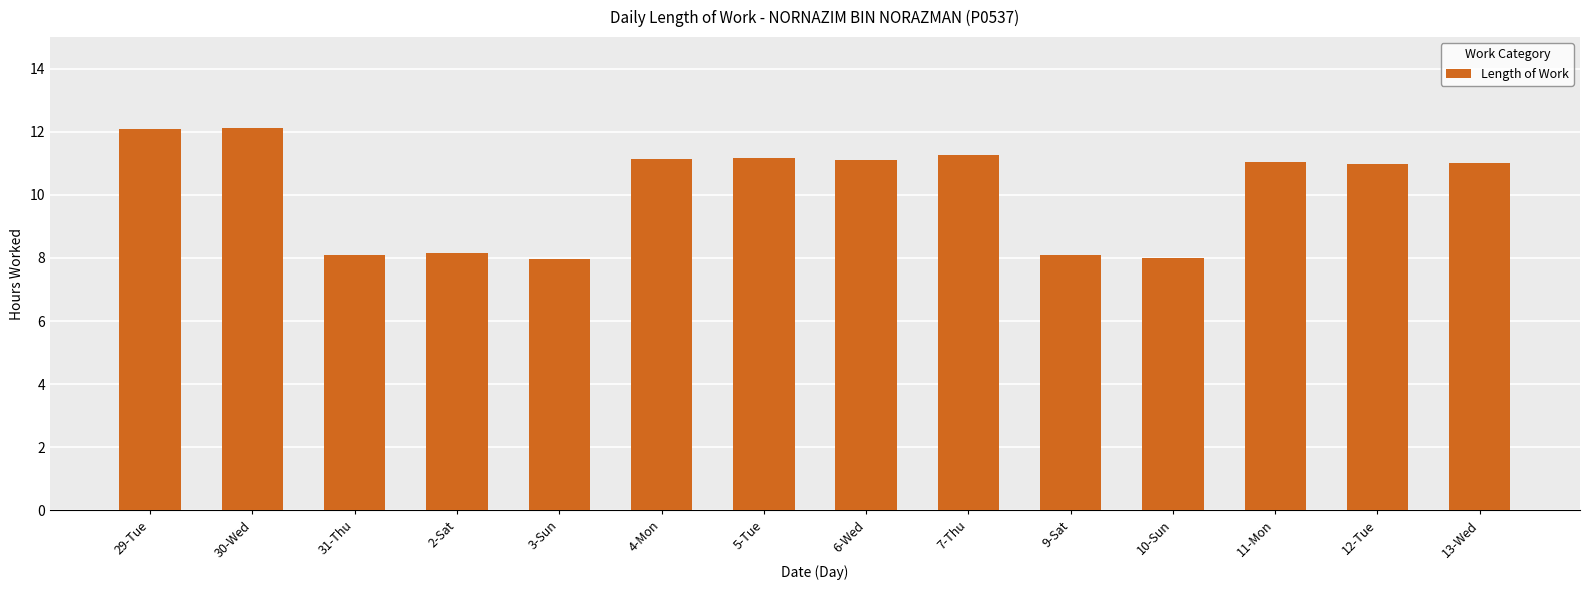

Approximately how many times larger is the value at 6-Wed compared to 29-Tue?

0.9